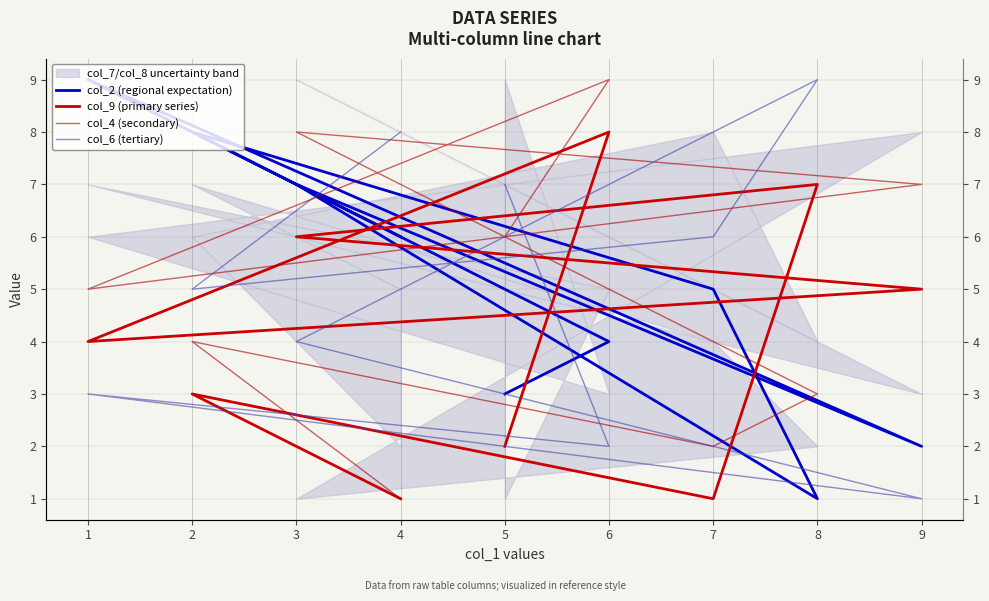

What is the label of the 2nd point from the left?

2